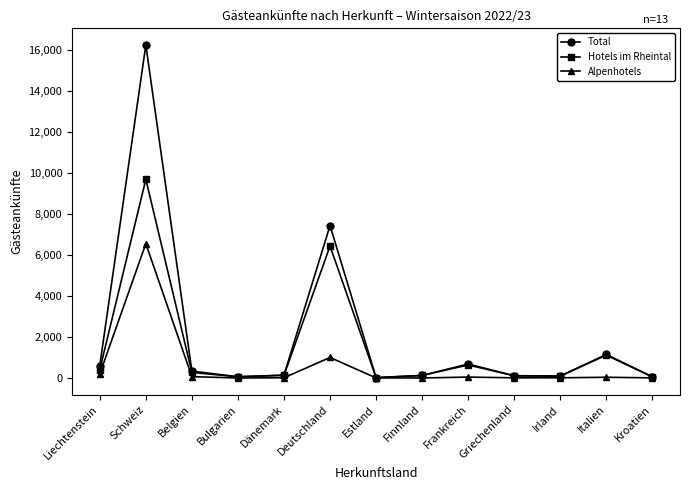

What is the label of the 9th point from the left?

Frankreich